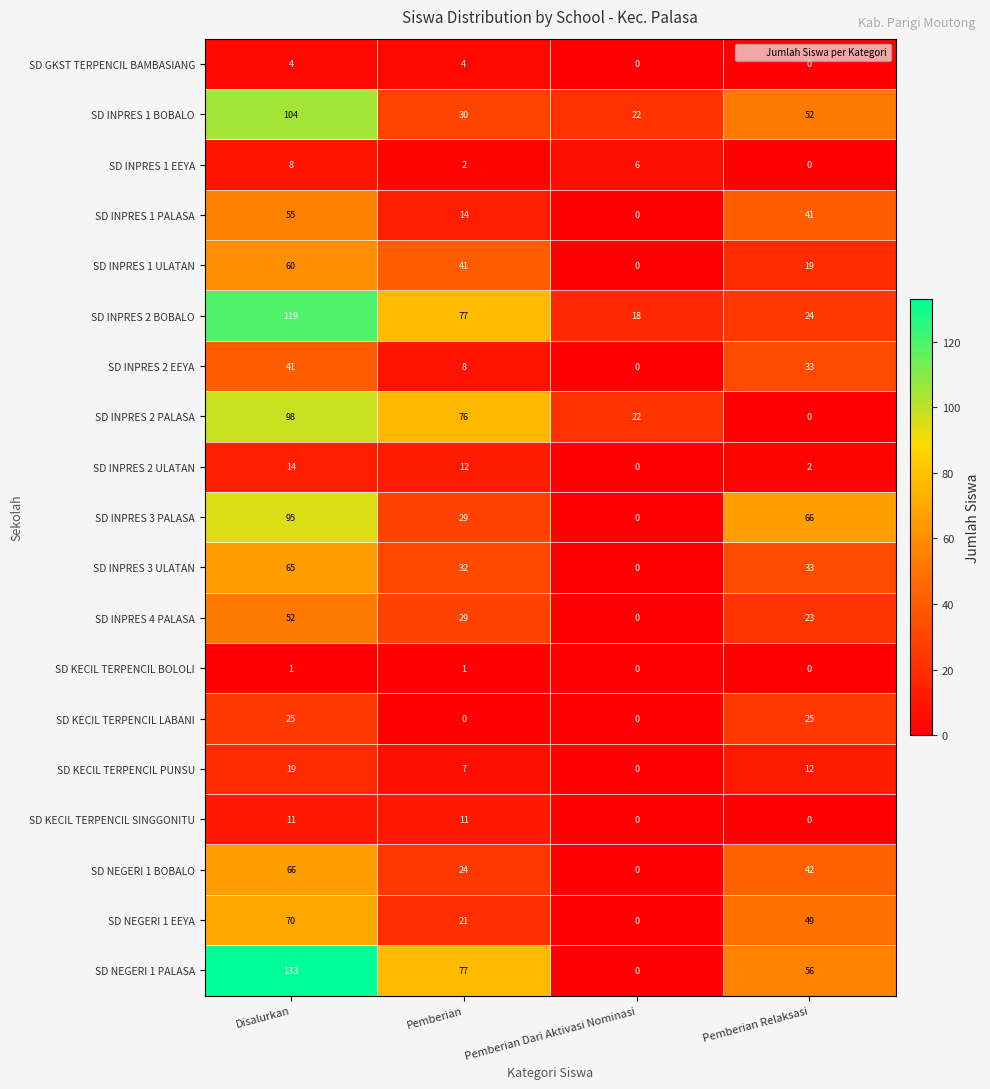

What is the spread (max minus min) of values at Pemberian?

77